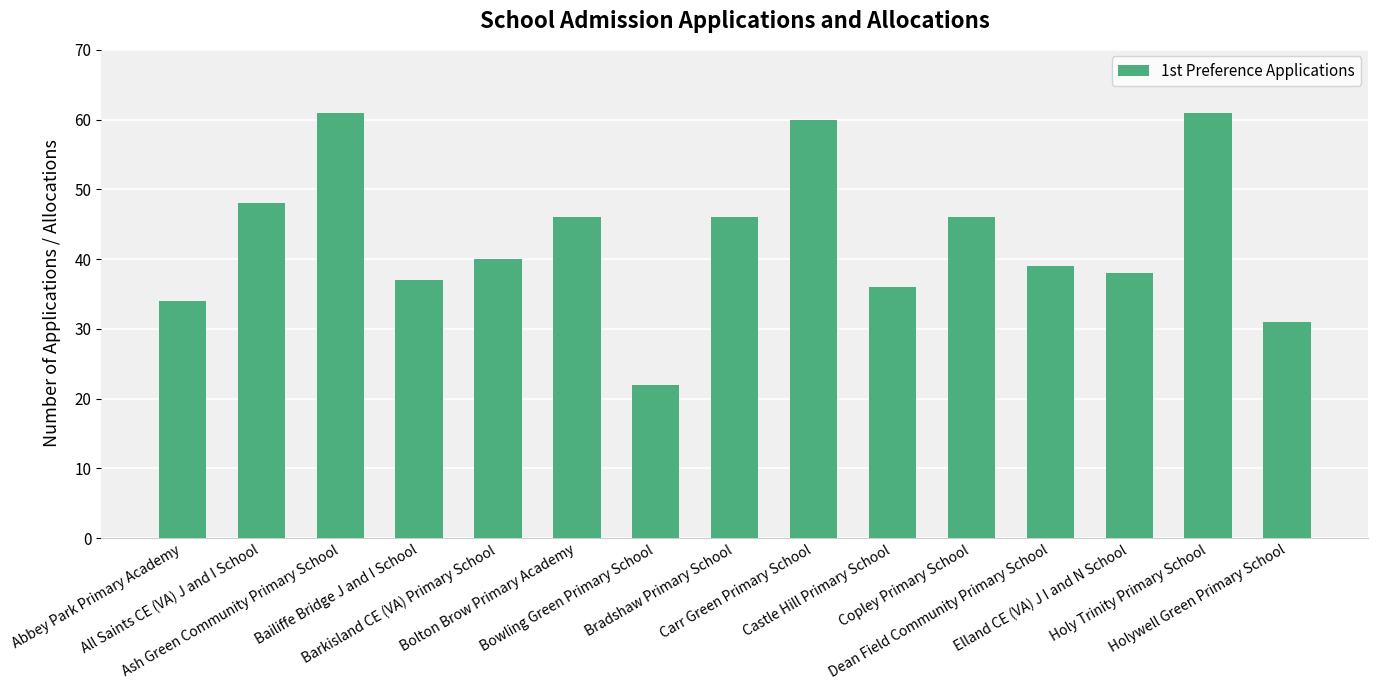

What is the greatest value displayed?

61